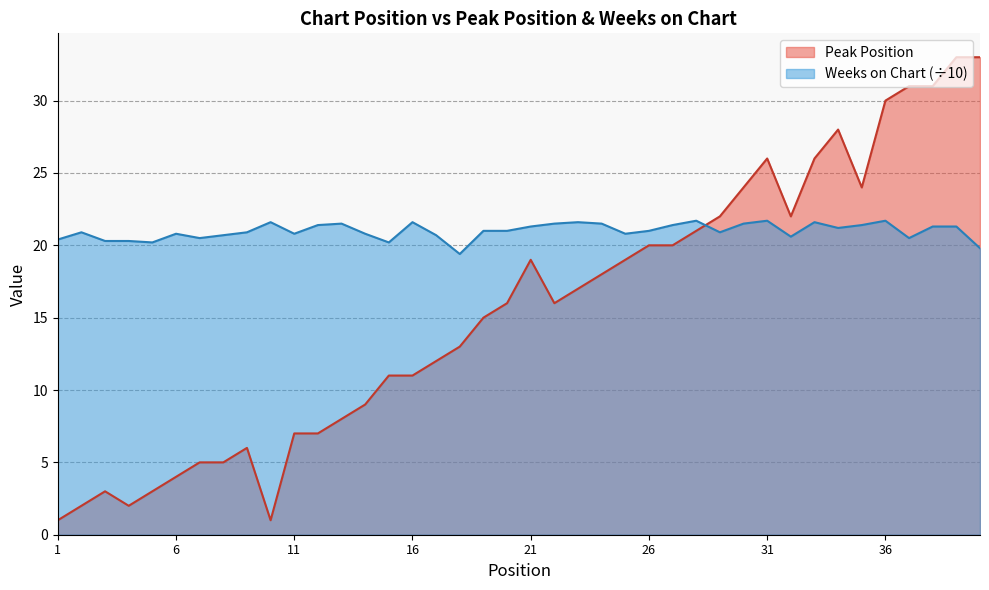

At which label is Peak Position closest to 17?

23